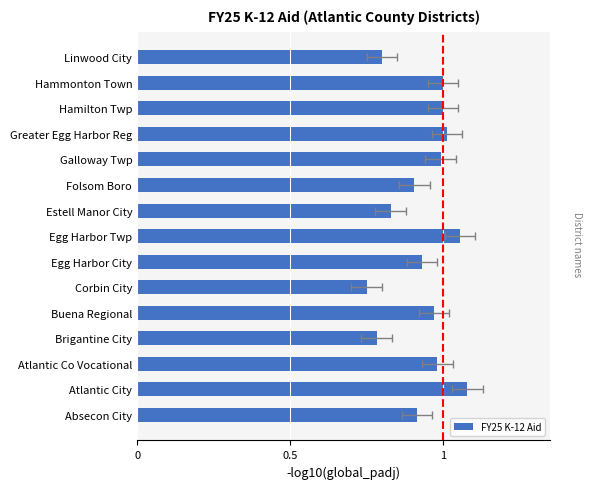

What is the change in value from Folsom Boro to Galloway Twp?

+0.1